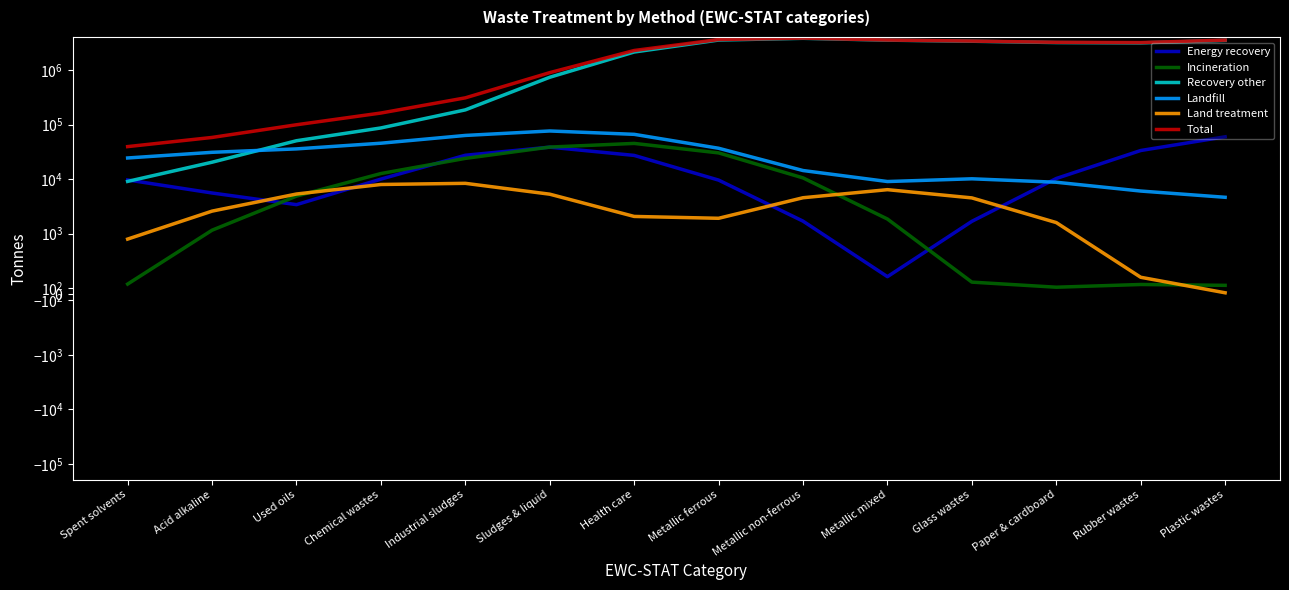

Which series has the largest total across all categories?

Total